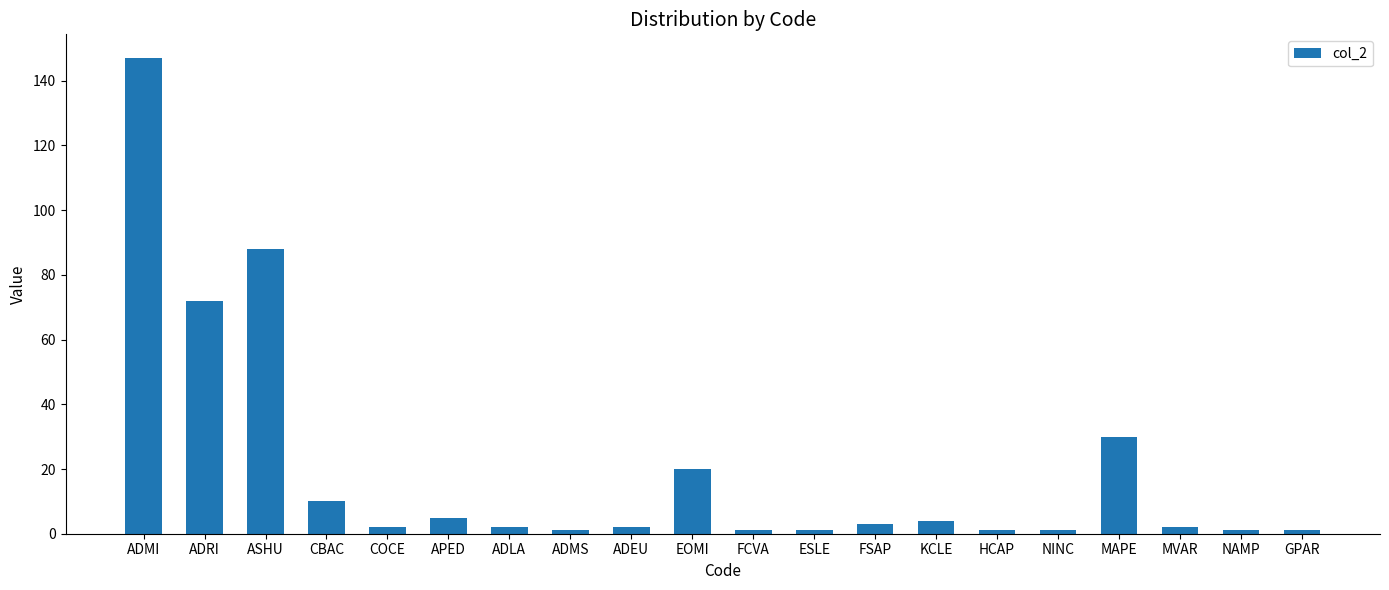

Reading left to right, list all the values displayed in this chart.

147	72	88	10	2	5	2	1	2	20	1	1	3	4	1	1	30	2	1	1